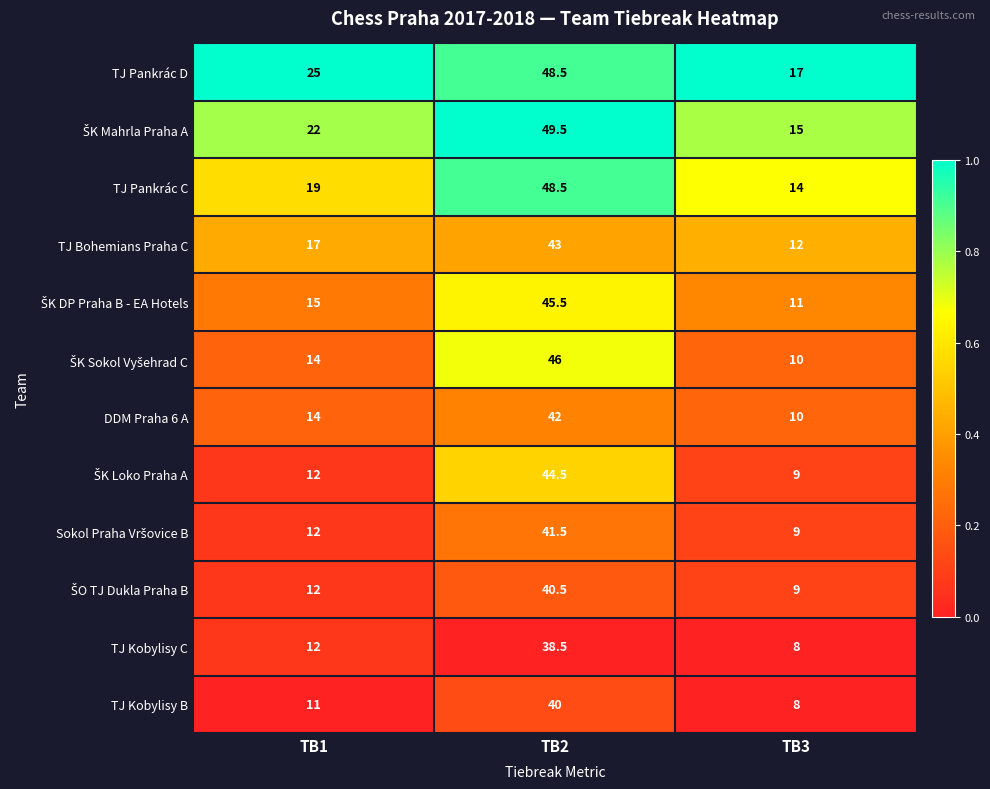

Rank the categories by TJ Kobylisy C value from lowest to highest.

TB3, TB1, TB2